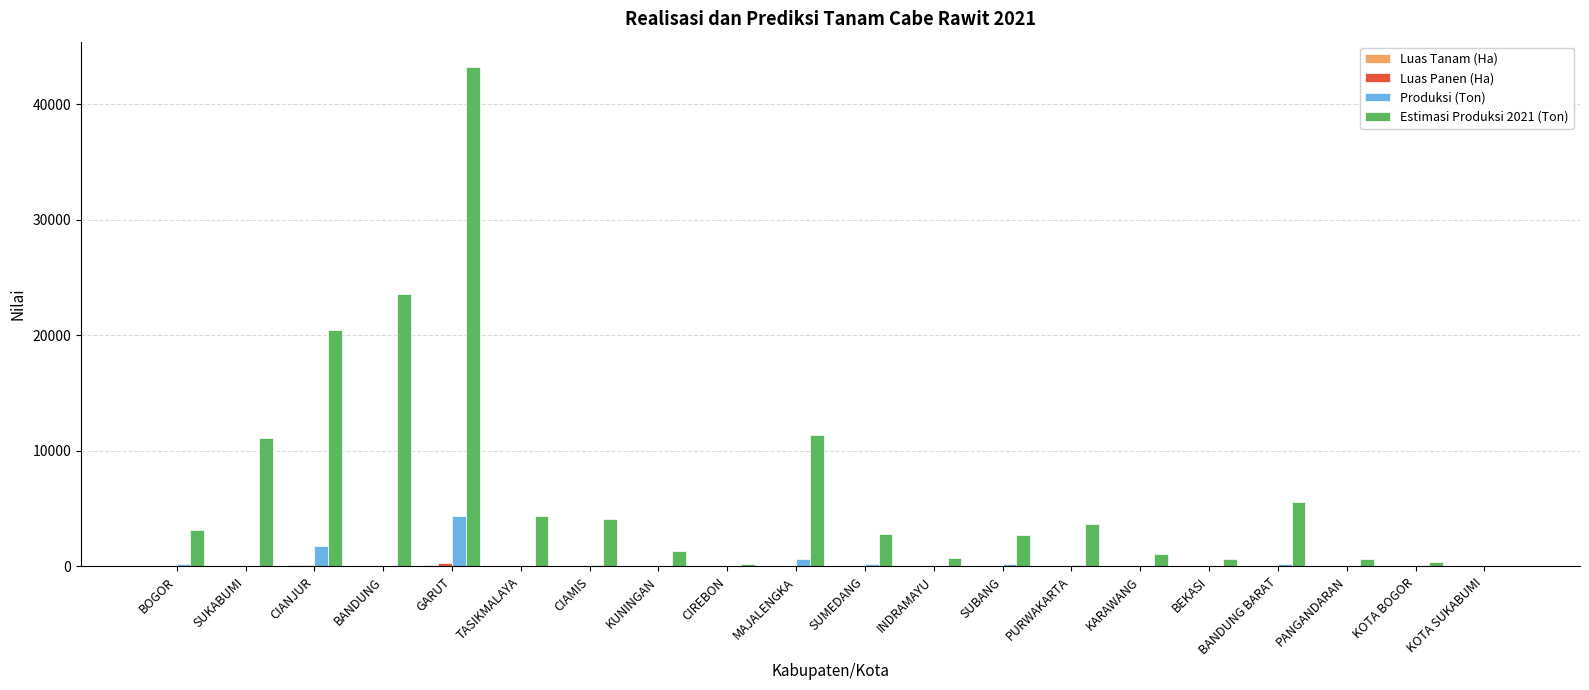

At which category is the sum across all series the highest?

GARUT